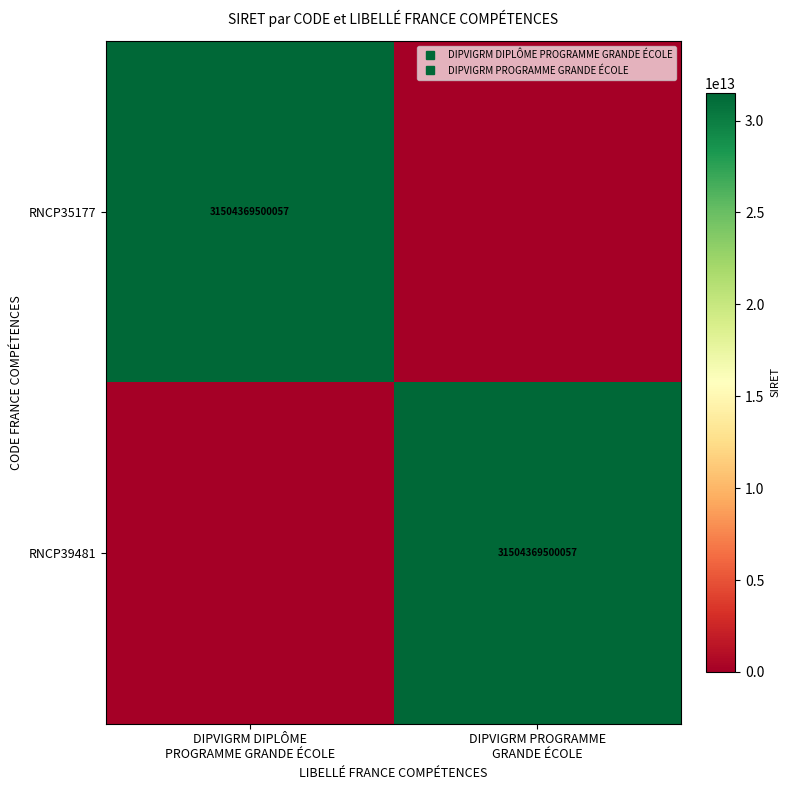

How many series are shown in this chart?

2